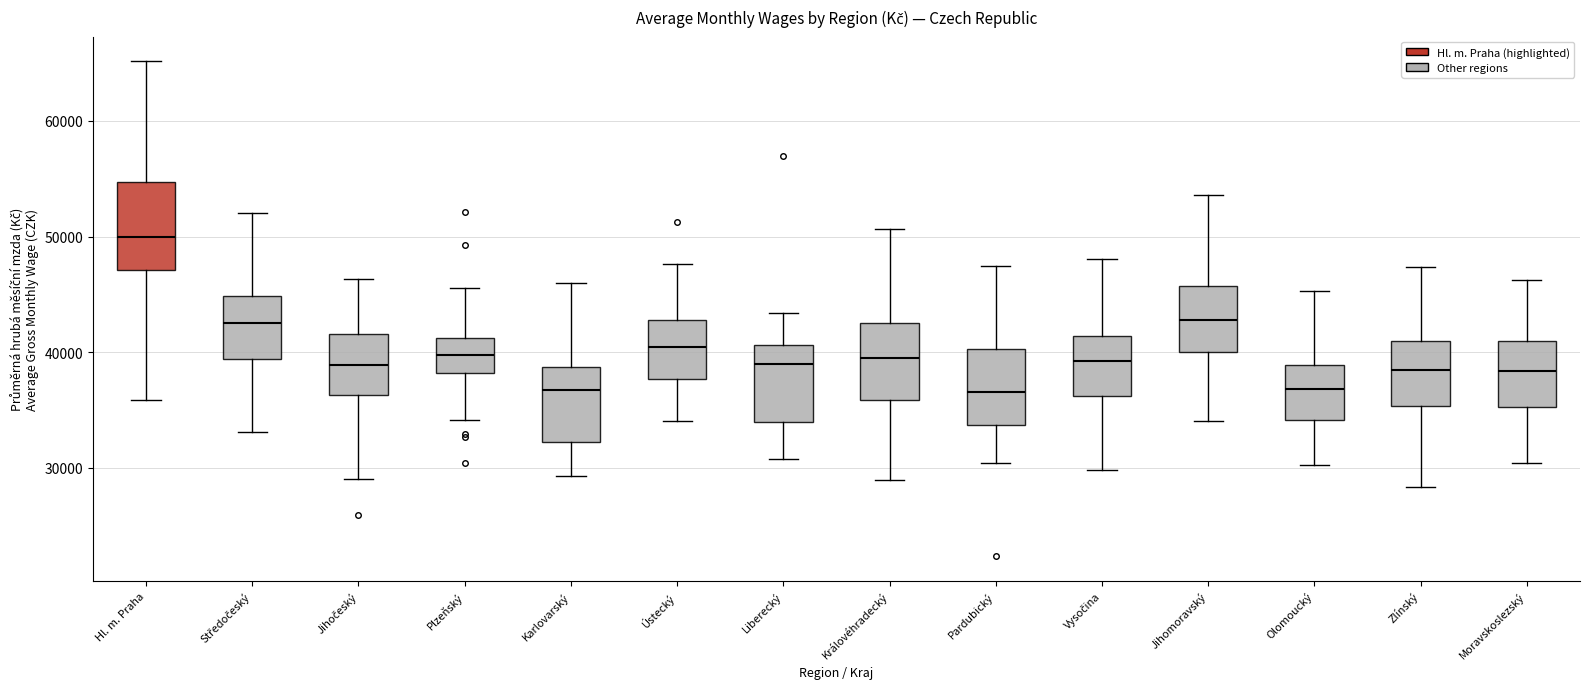

Reading left to right, transcribe this box plot: for each box, give where its median line is, the range the box spans, and where its two whiskers end, as read against the y-axis. The values are not printed on the chart, so give them approximately, as read against the axis.

Hl. m. Praha: median 50000, box 47000 to 55000, whiskers 36000 to 65000
Středočeský: median 42000, box 39000 to 45000, whiskers 33000 to 52000
Jihočeský: median 39000, box 36000 to 42000, whiskers 29000 to 46000
Plzeňský: median 40000, box 38000 to 41000, whiskers 34000 to 46000
Karlovarský: median 37000, box 32000 to 39000, whiskers 29000 to 46000
Ústecký: median 40000, box 38000 to 43000, whiskers 34000 to 48000
Liberecký: median 39000, box 34000 to 41000, whiskers 31000 to 43000
Královéhradecký: median 39000, box 36000 to 43000, whiskers 29000 to 51000
Pardubický: median 37000, box 34000 to 40000, whiskers 30000 to 47000
Vysočina: median 39000, box 36000 to 41000, whiskers 30000 to 48000
Jihomoravský: median 43000, box 40000 to 46000, whiskers 34000 to 54000
Olomoucký: median 37000, box 34000 to 39000, whiskers 30000 to 45000
Zlínský: median 38000, box 35000 to 41000, whiskers 28000 to 47000
Moravskoslezský: median 38000, box 35000 to 41000, whiskers 30000 to 46000